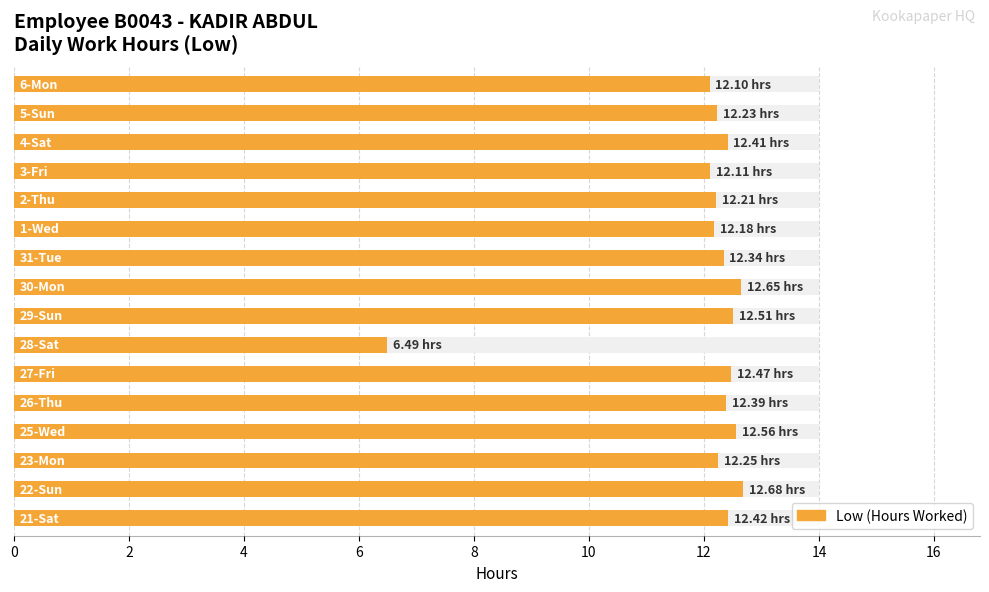

What is the sum of all values?

192.0